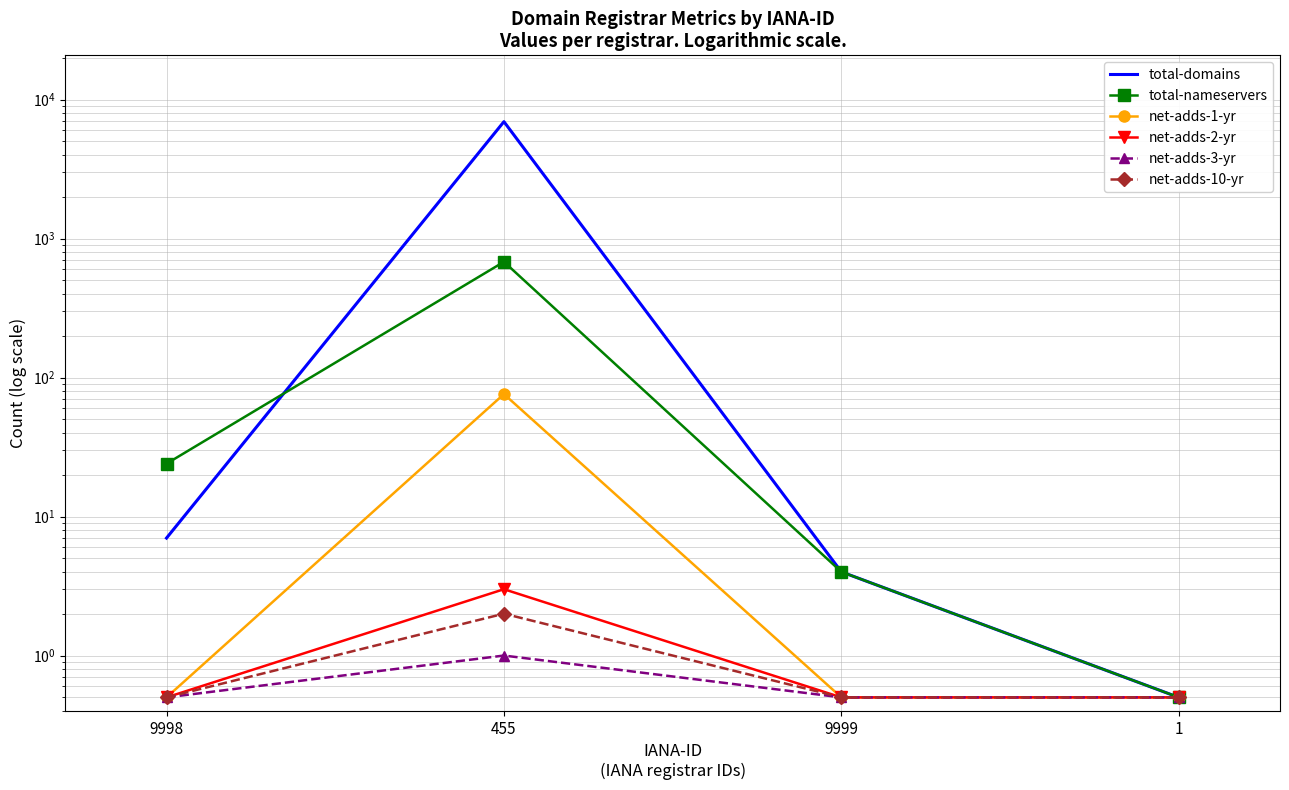

Reading left to right, list all the values displayed in this chart.

total-domains: 9998=7.0	455=6928.0	9999=4.0	1=0.5
total-nameservers: 9998=24.0	455=680.0	9999=4.0	1=0.5
net-adds-1-yr: 9998=0.5	455=76.0	9999=0.5	1=0.5
net-adds-2-yr: 9998=0.5	455=3.0	9999=0.5	1=0.5
net-adds-3-yr: 9998=0.5	455=1.0	9999=0.5	1=0.5
net-adds-10-yr: 9998=0.5	455=2.0	9999=0.5	1=0.5